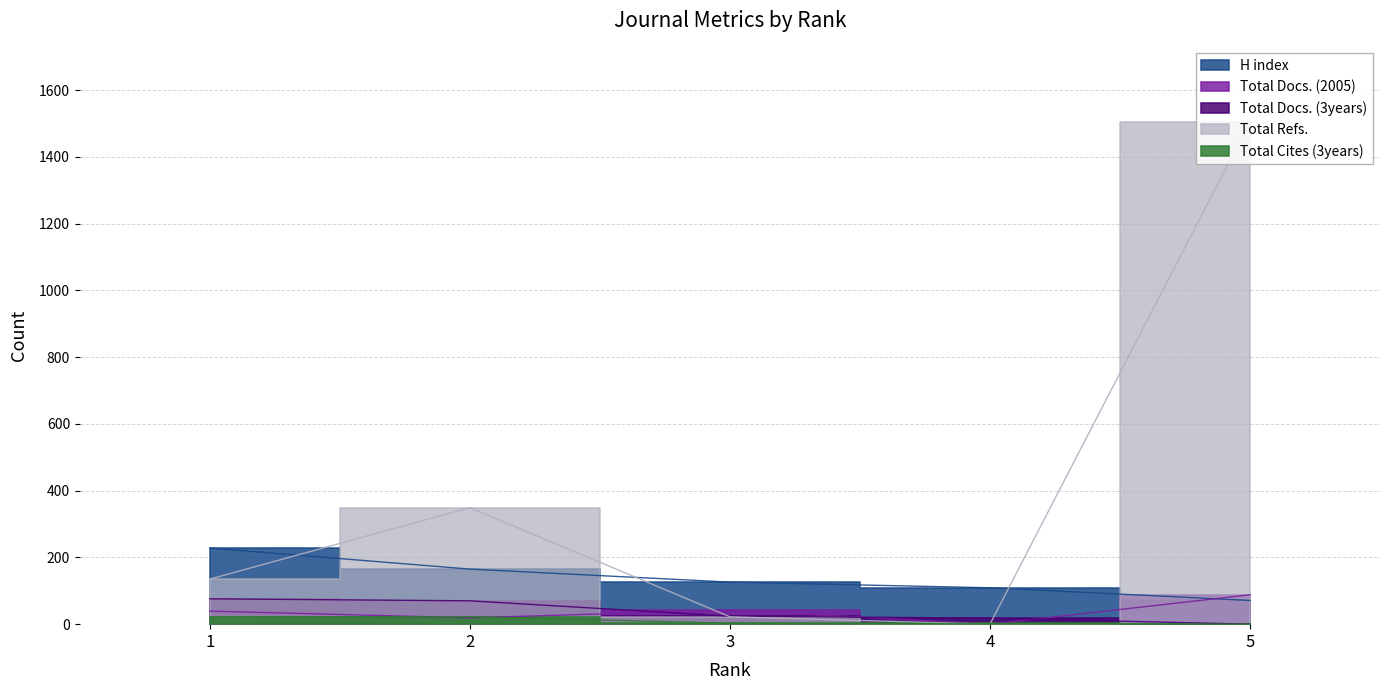

In Total Docs. (2005), how many points are higher than both neighbors (excluding endpoints)?

1